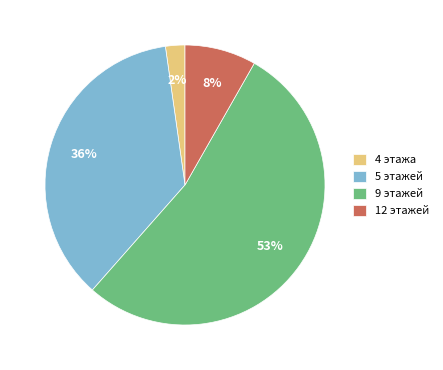

Rank the categories by value from lowest to highest.

4 этажа, 12 этажей, 5 этажей, 9 этажей